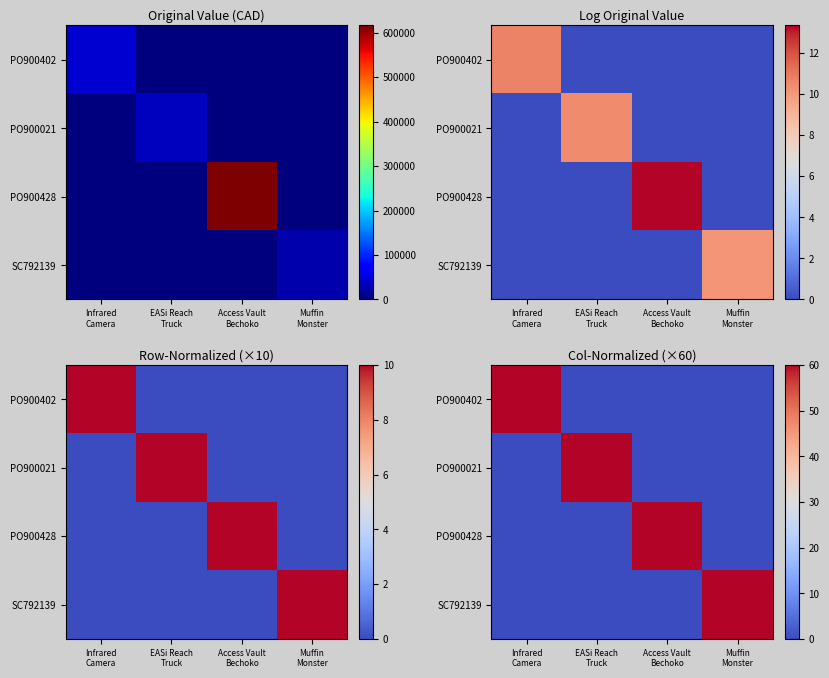

The value of PO900428 at EASi Reach Truck is 0.0. True or false?

True